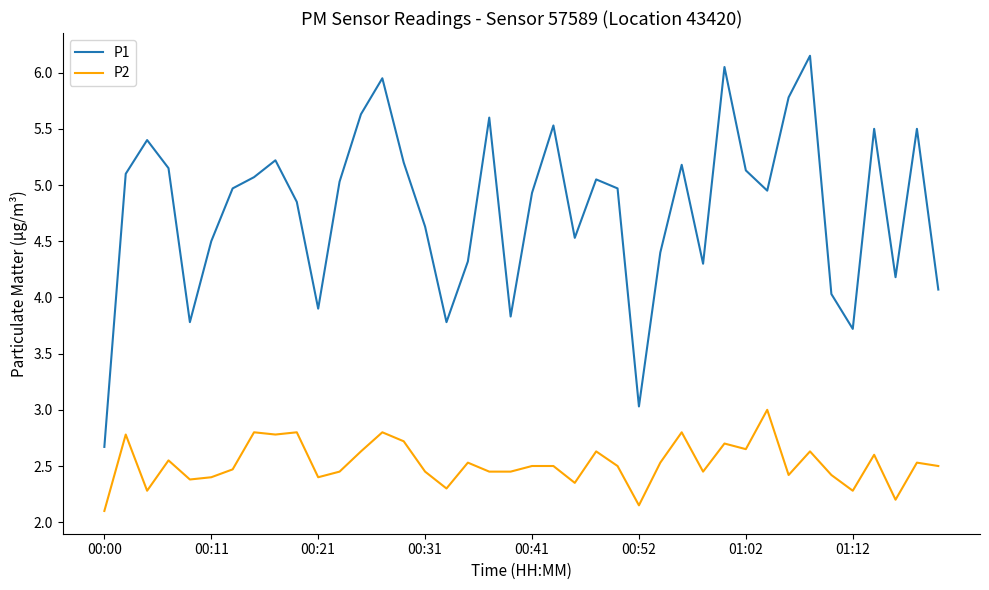

What is the maximum value for P2?

3.0